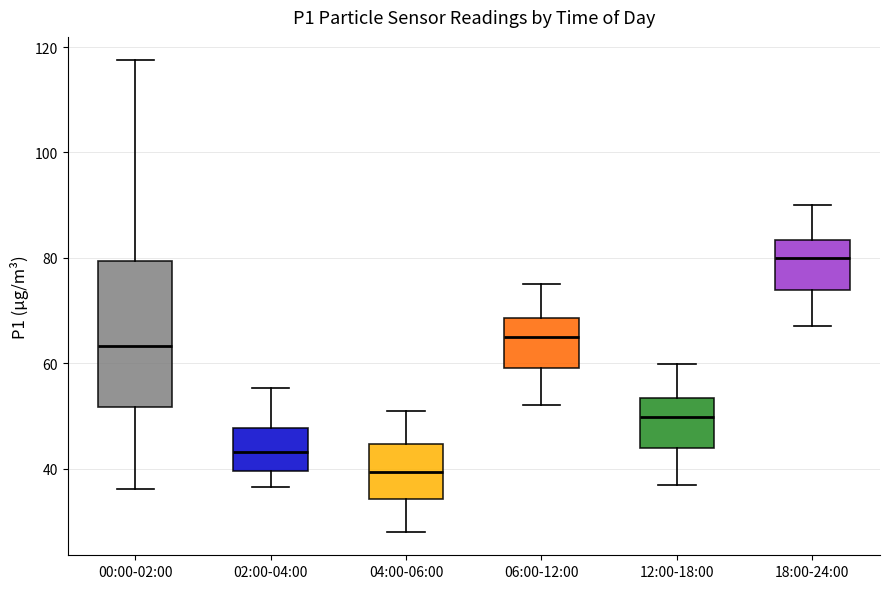

Which box is the tallest, from its lower edge to its upper edge?

00:00-02:00